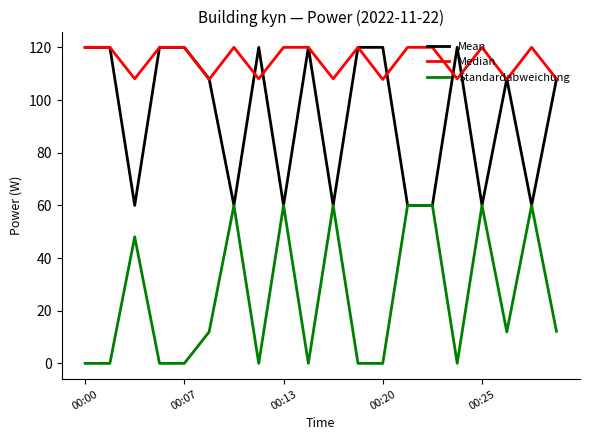

Rank the series by their average value, from lowest to highest.

Standardabweichung, Mean, Median